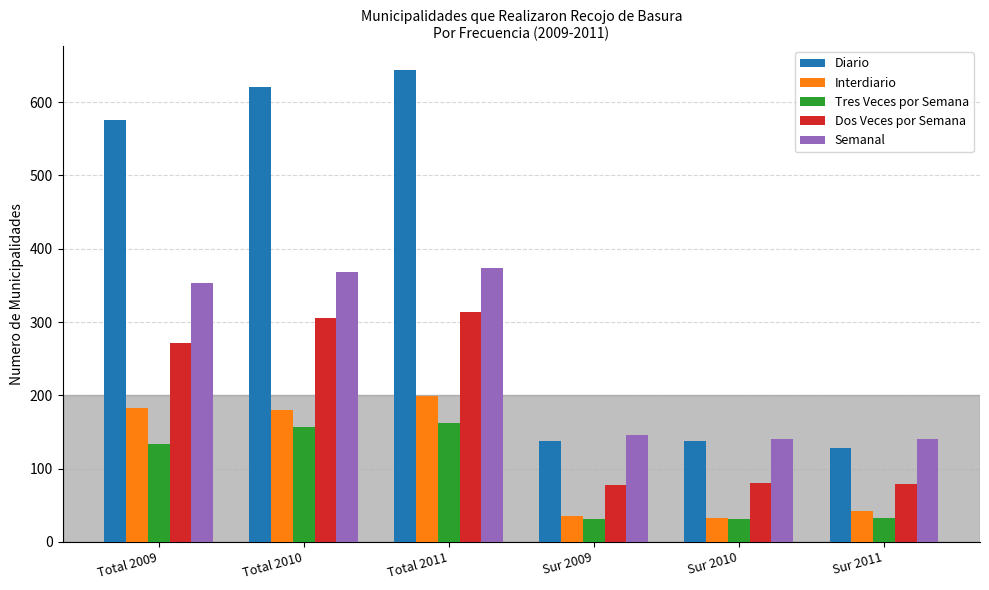

List the series in order of their peak value, highest first.

Diario, Semanal, Dos Veces por Semana, Interdiario, Tres Veces por Semana